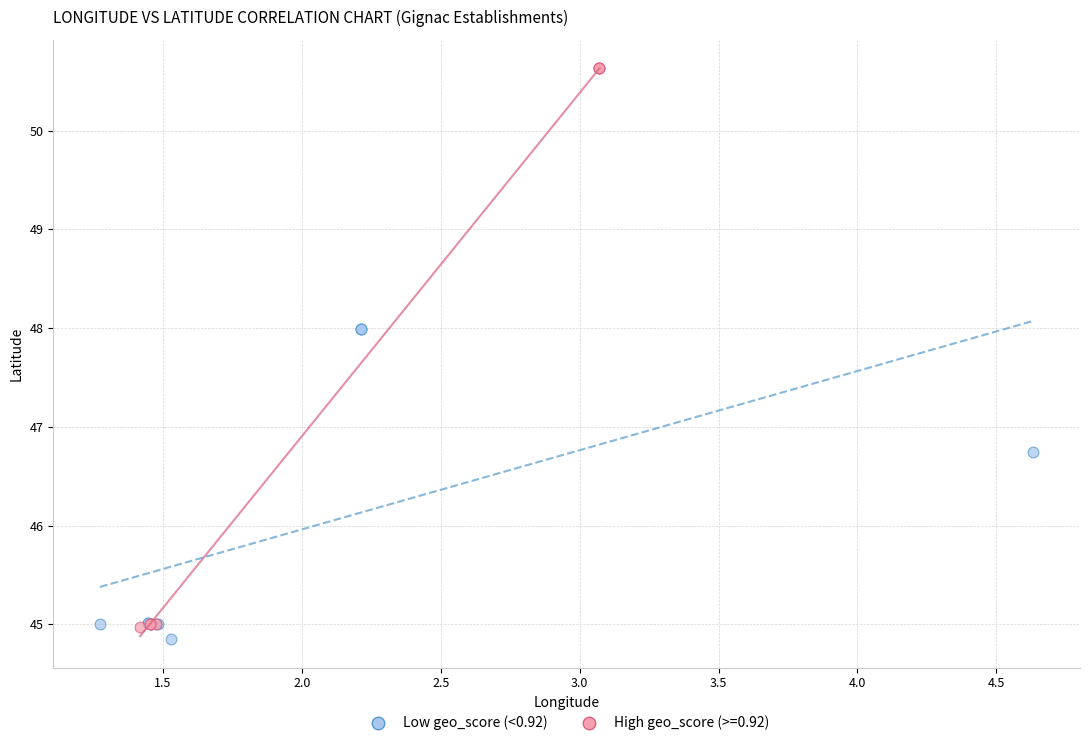

Which series reaches the maximum Y coordinate?

High geo_score (>=0.92)